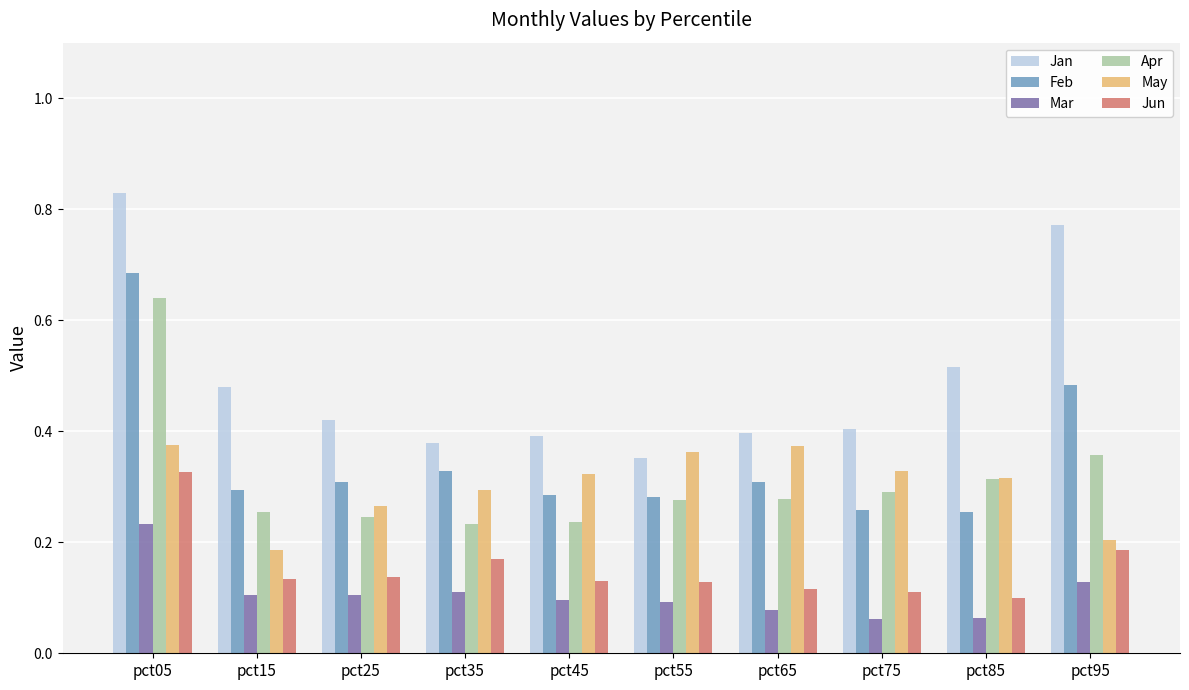

Which series changed the most between pct35 and pct95?

Jan